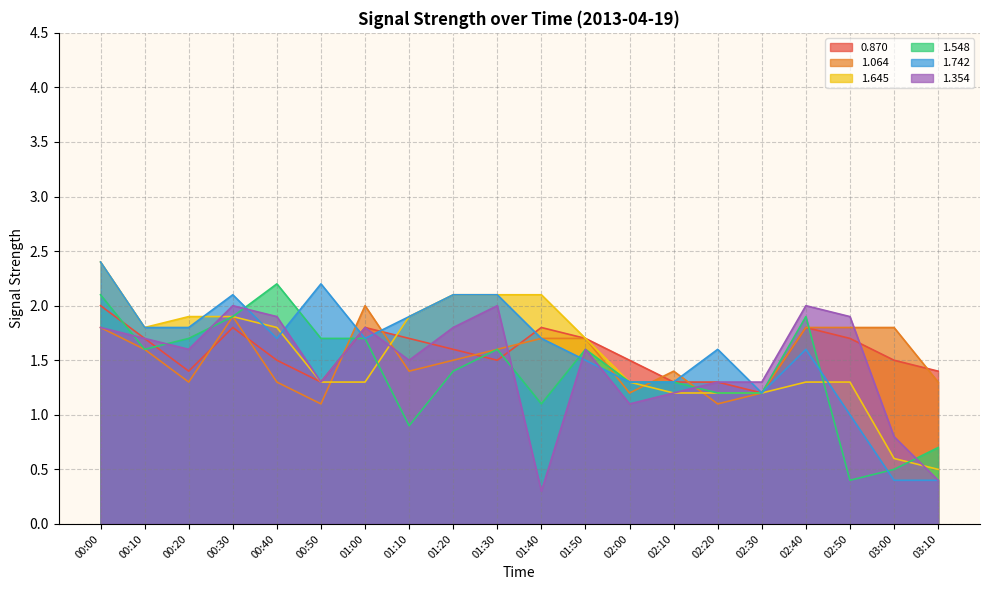

True or false: 1.645 has more than 2 interior local peaks.

False